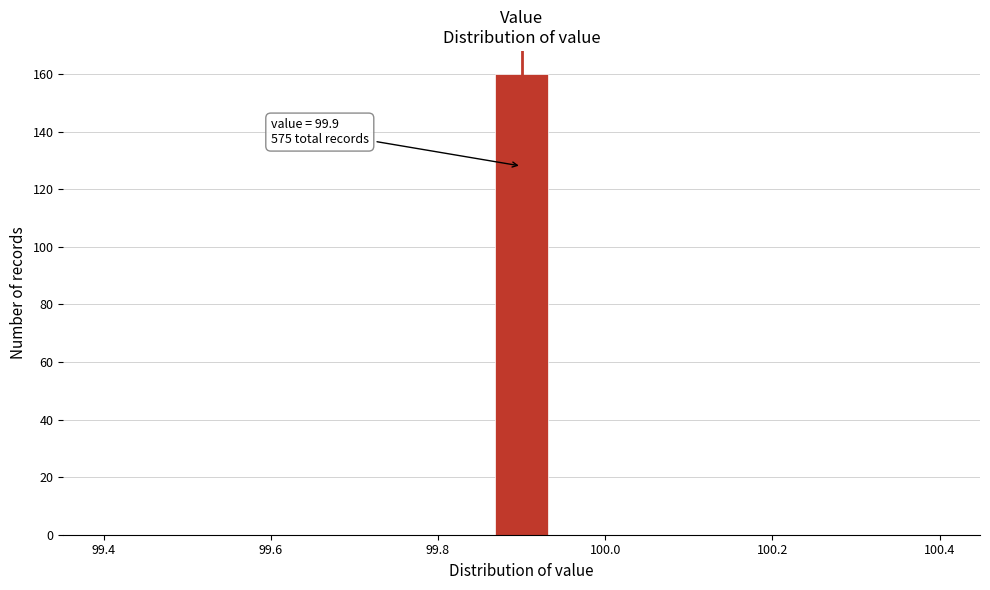

Read against the x-axis, roughly where is the centre of the tallest bar?

99.90